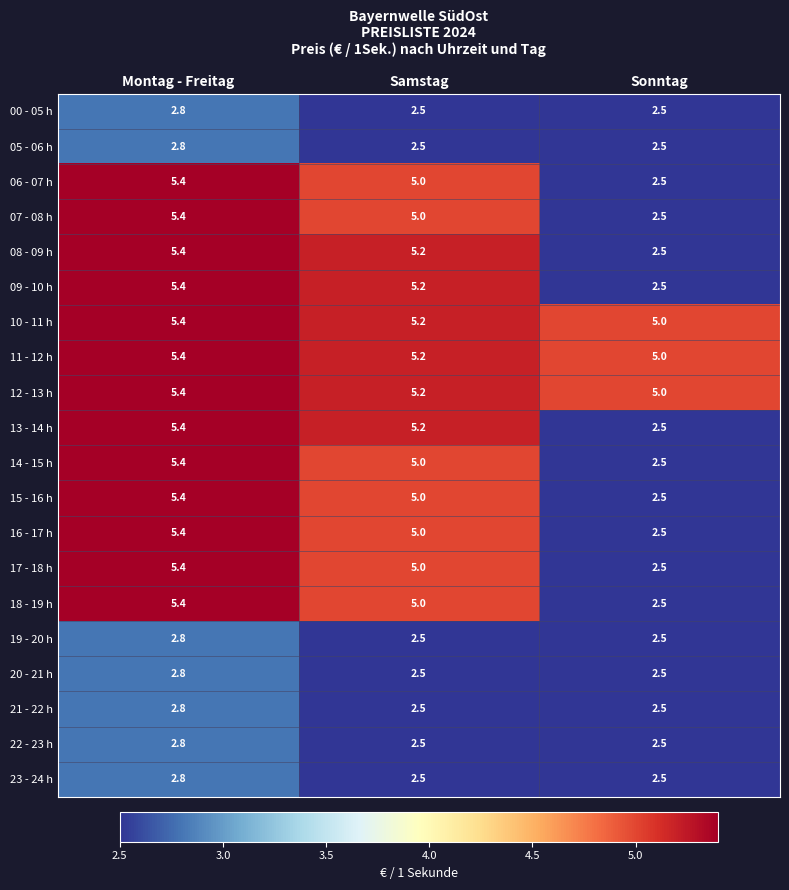

What is the lowest value of the 11 - 12 h series?

5.0